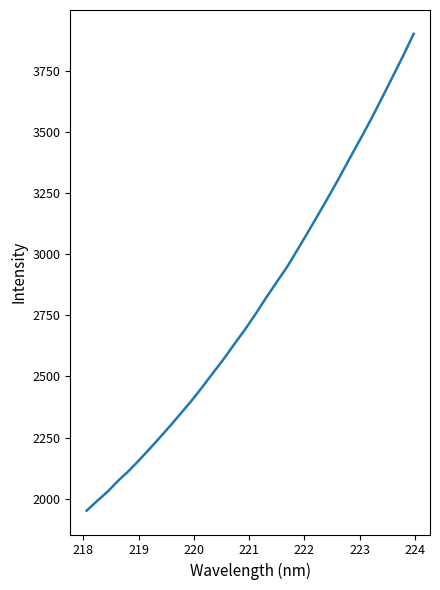

What is the difference between the second highest and minimum values?

1861.3